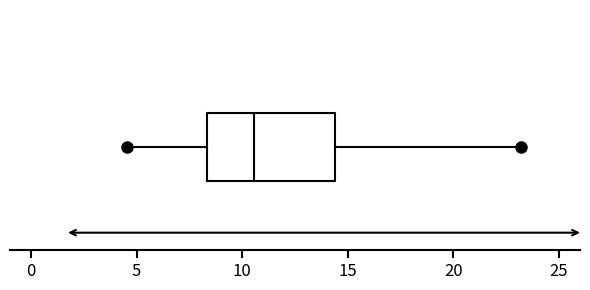

Where does the left whisker of the box end on the x-axis? The values are not printed on the chart, so give them approximately, as read against the axis.

4.5